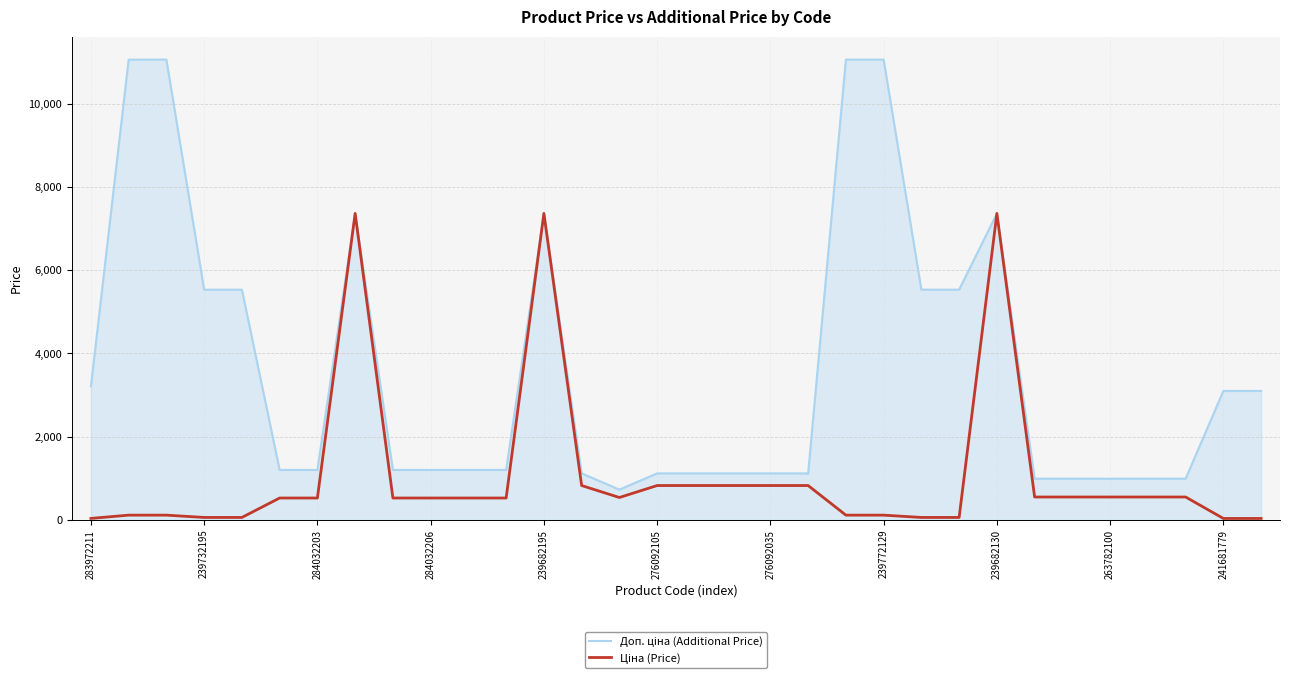

Which series has the widest spread of values?

Доп. ціна (Additional Price)